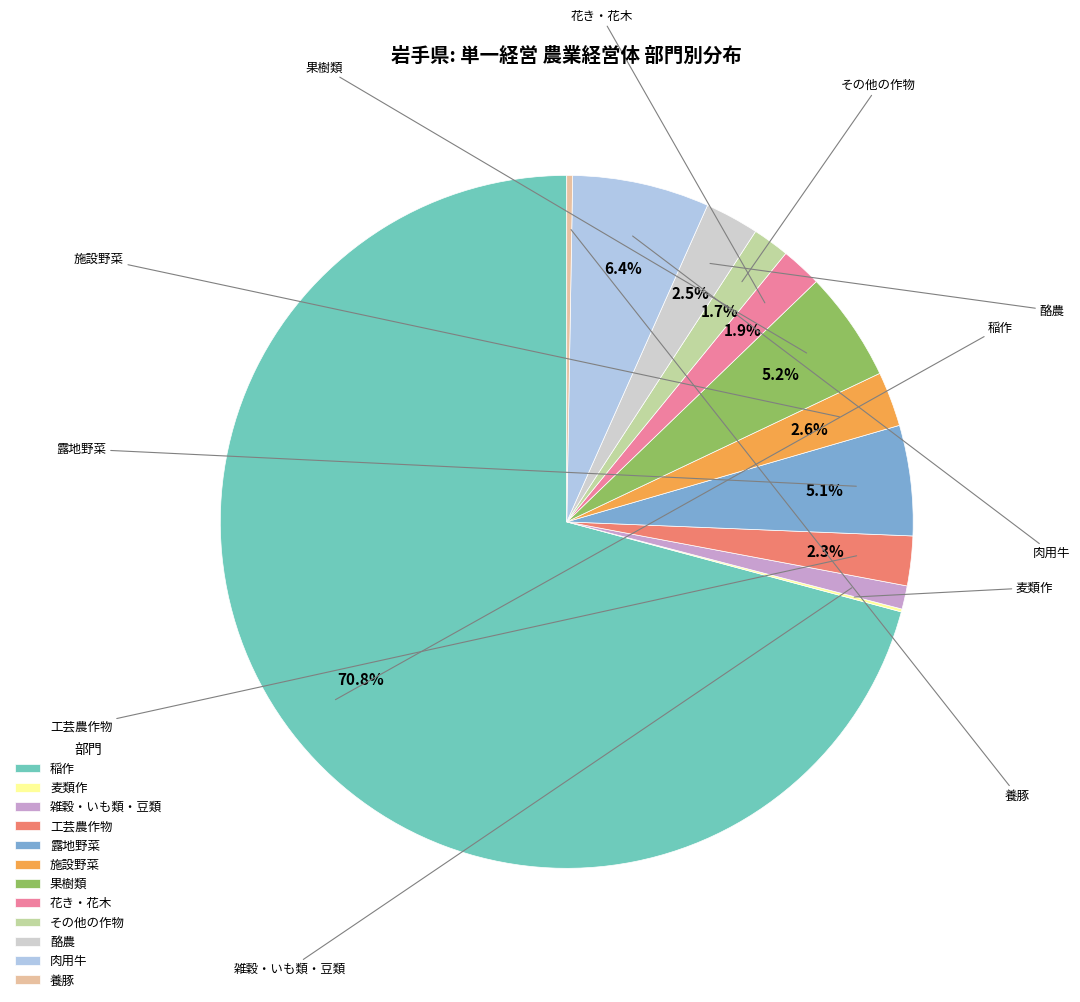

To the nearest percent, what is the average slice percentage?

8%